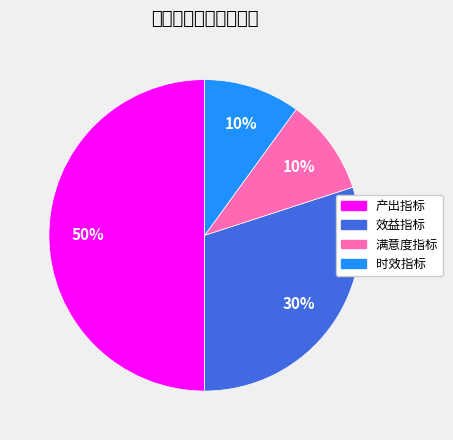

Is it true that 时效指标 is 10% of the pie?

True